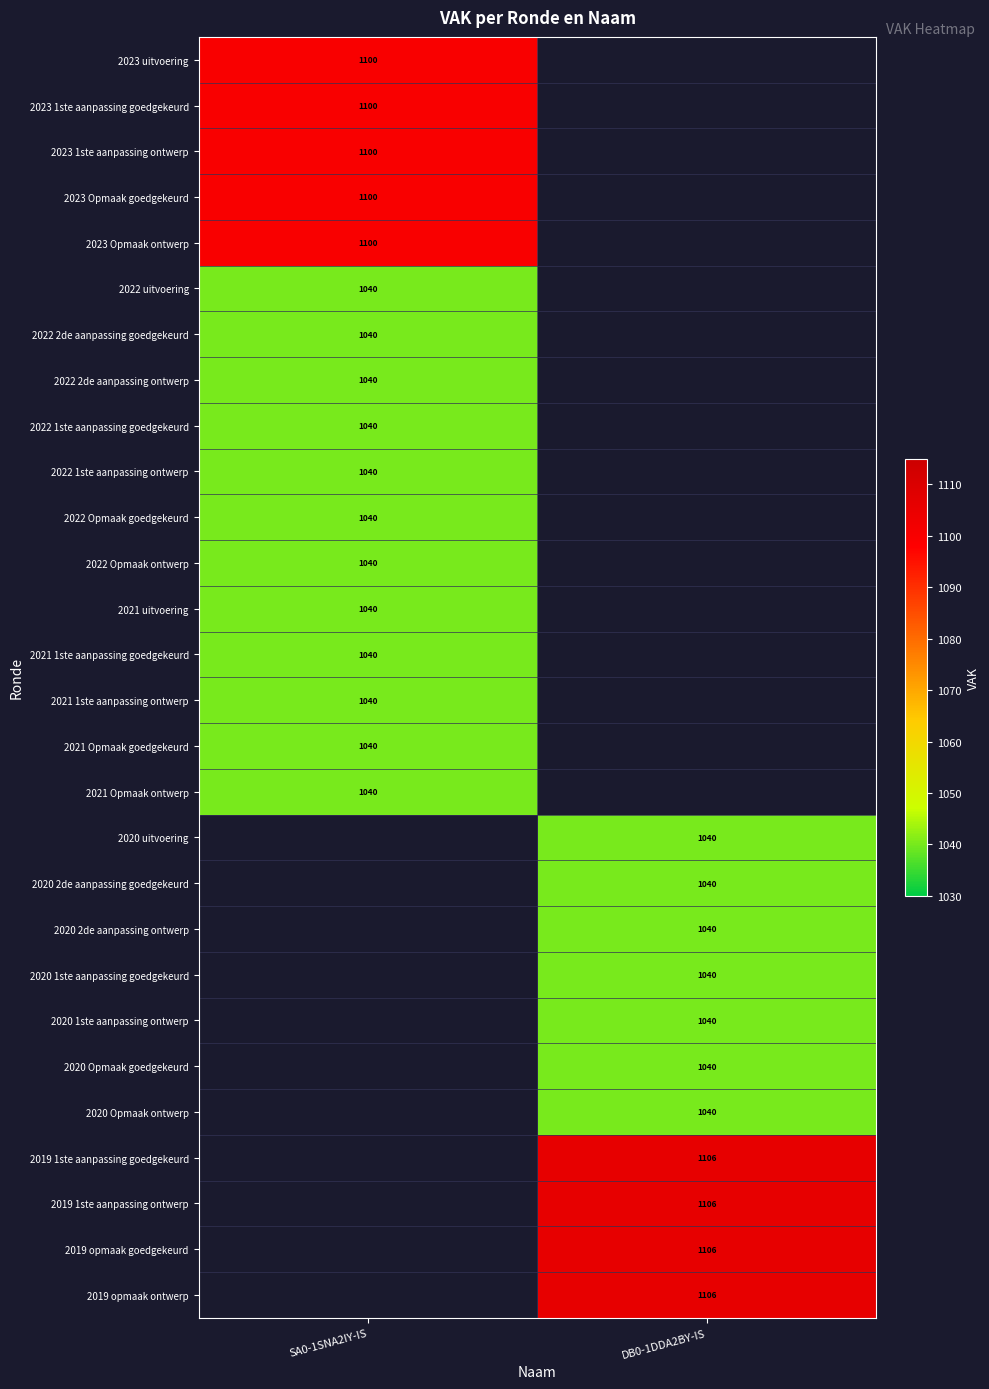

The value of 2023 1ste aanpassing ontwerp at SA0-1SNA2IY-IS is 659. True or false?

False